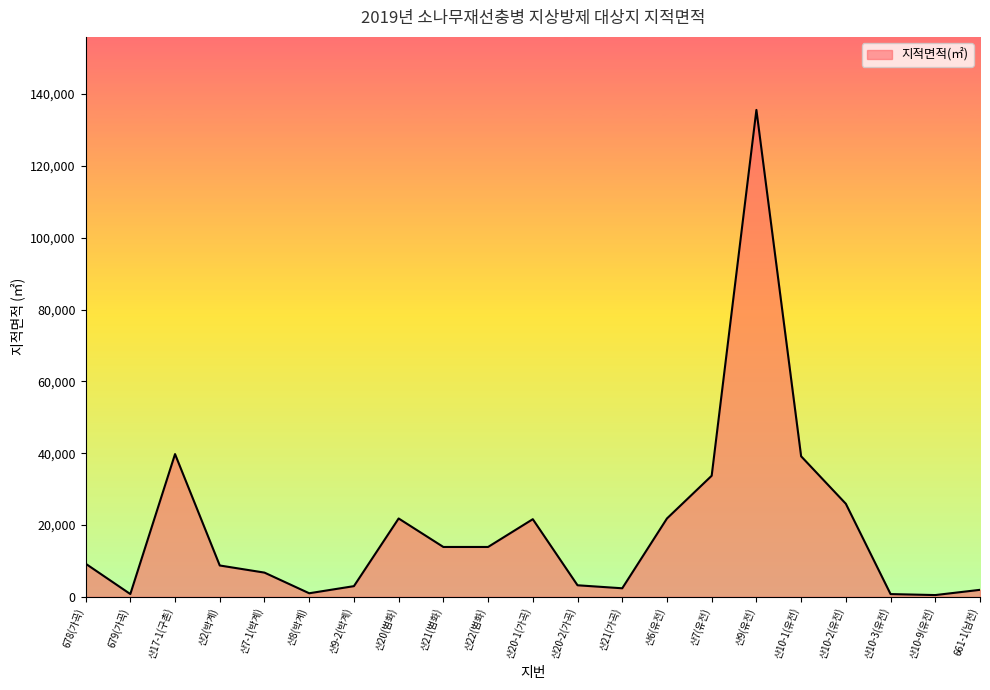

True or false: there are more than 1 points higher than both neighbors.

True